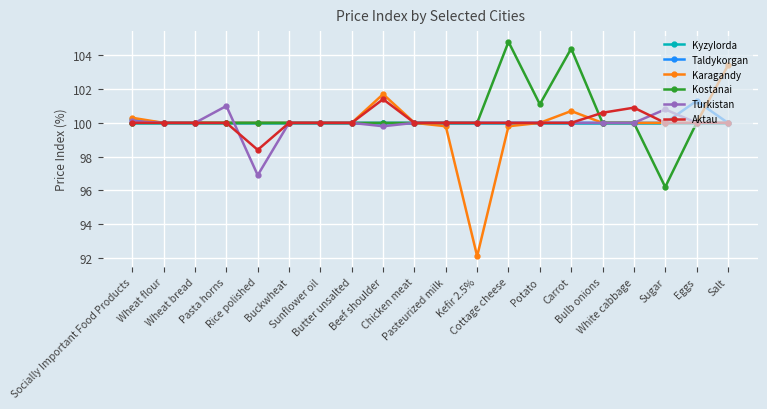

At how many categories does at least one series exceed 93?

20